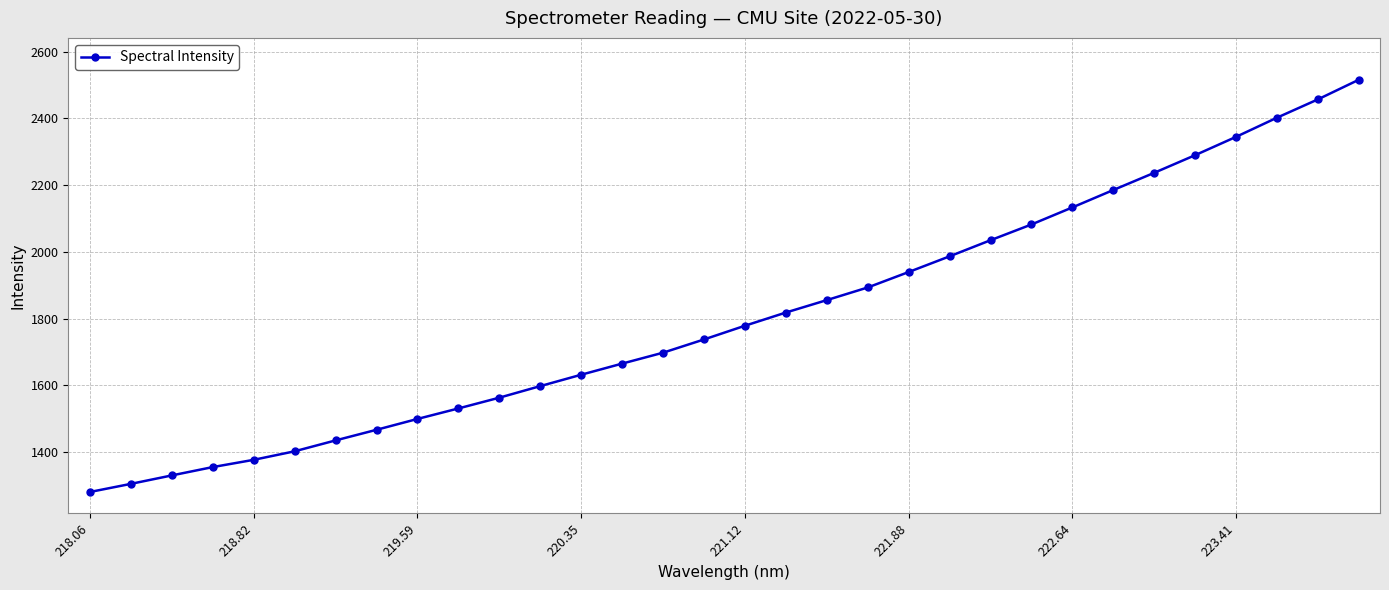

What is the greatest value displayed?

2515.4